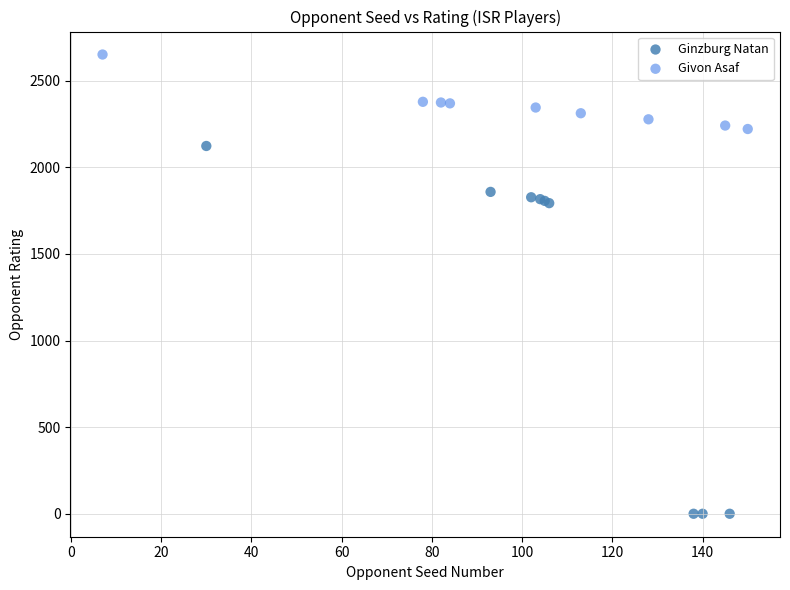

Which series reaches the maximum Y coordinate?

Givon Asaf